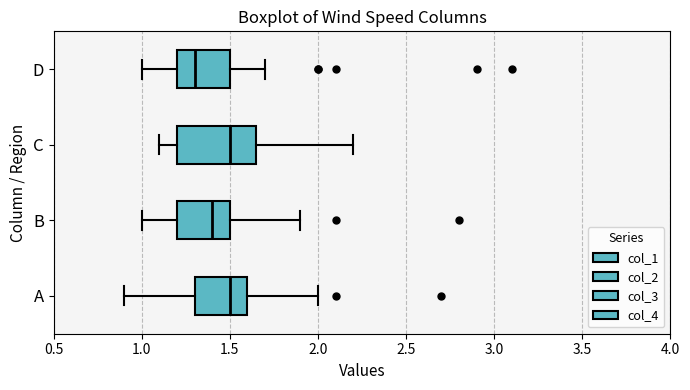

Where does the right whisker of the box for D end on the x-axis? The values are not printed on the chart, so give them approximately, as read against the axis.

1.70